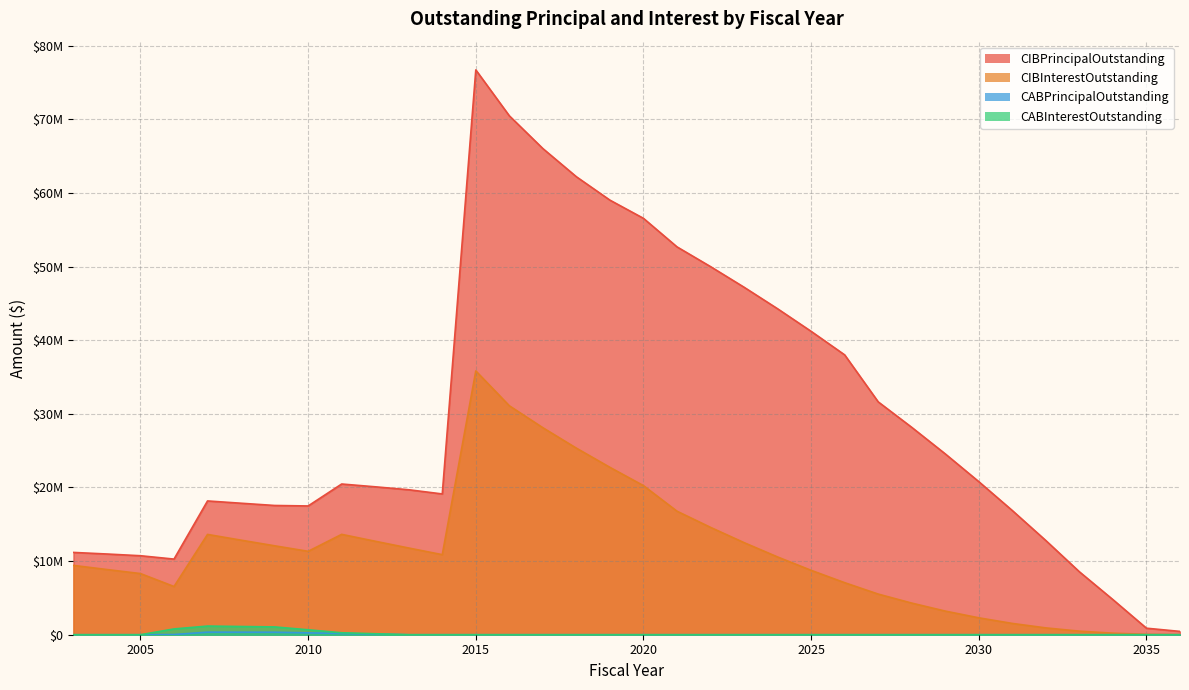

What are all the series names shown in the legend?

CIBPrincipalOutstanding, CIBInterestOutstanding, CABPrincipalOutstanding, CABInterestOutstanding